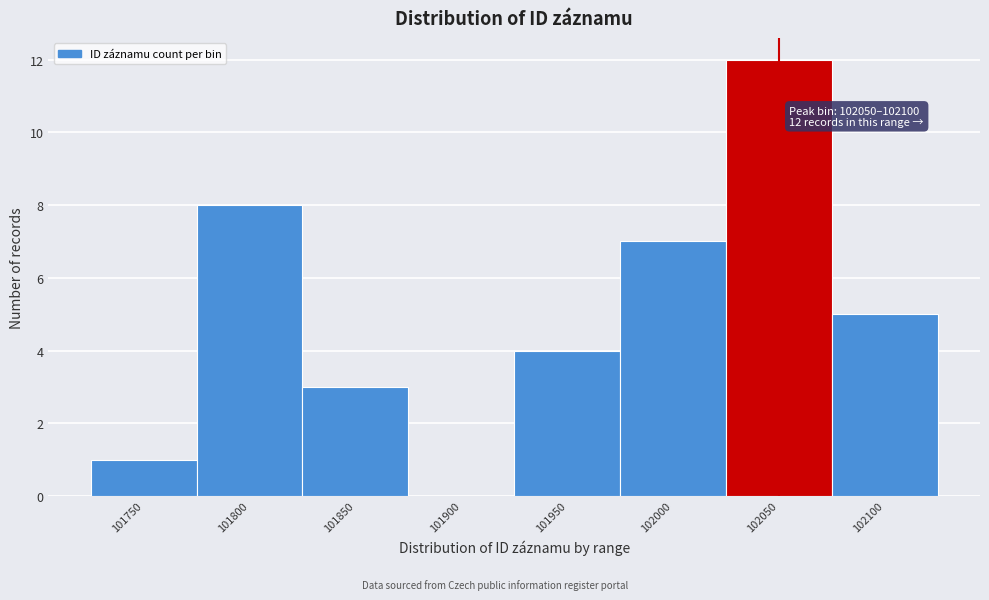

Reading left to right, extract all data points from this chart.

101750=1	101800=8	101850=3	101900=0	101950=4	102000=7	102050=12	102100=5